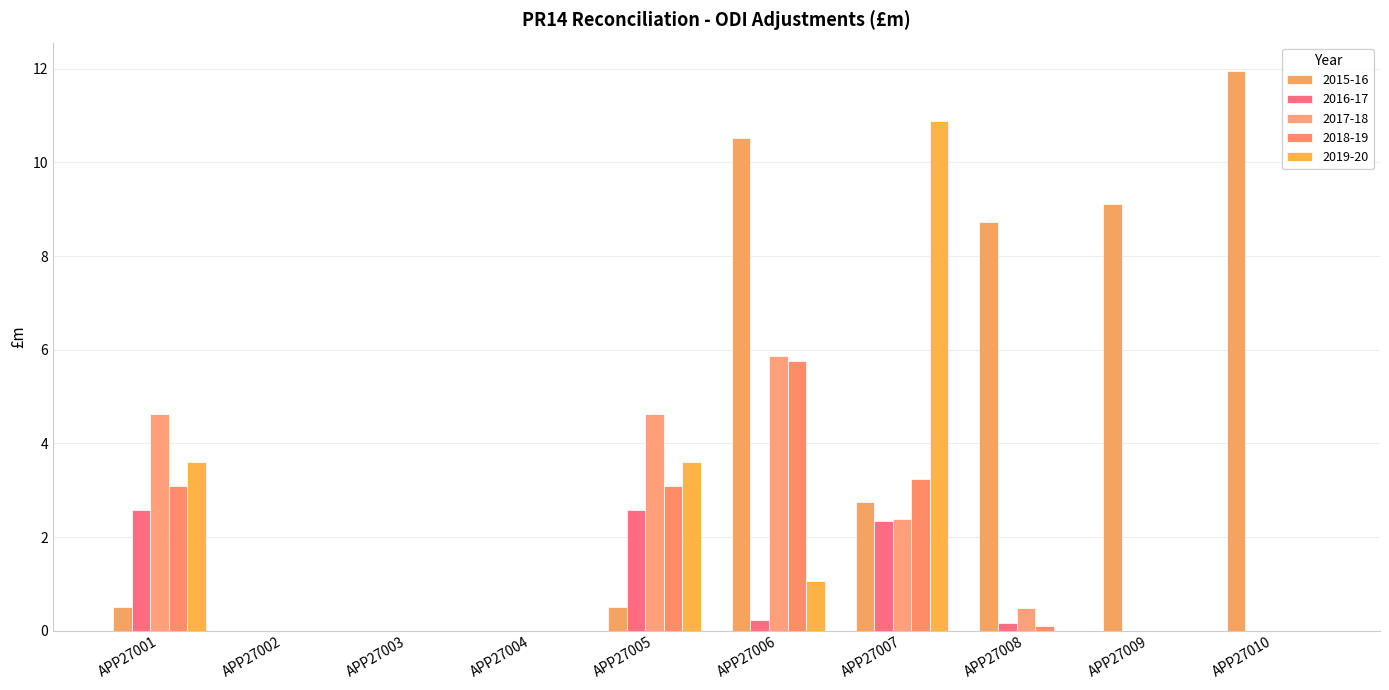

At which category is the sum across all series the highest?

APP27006